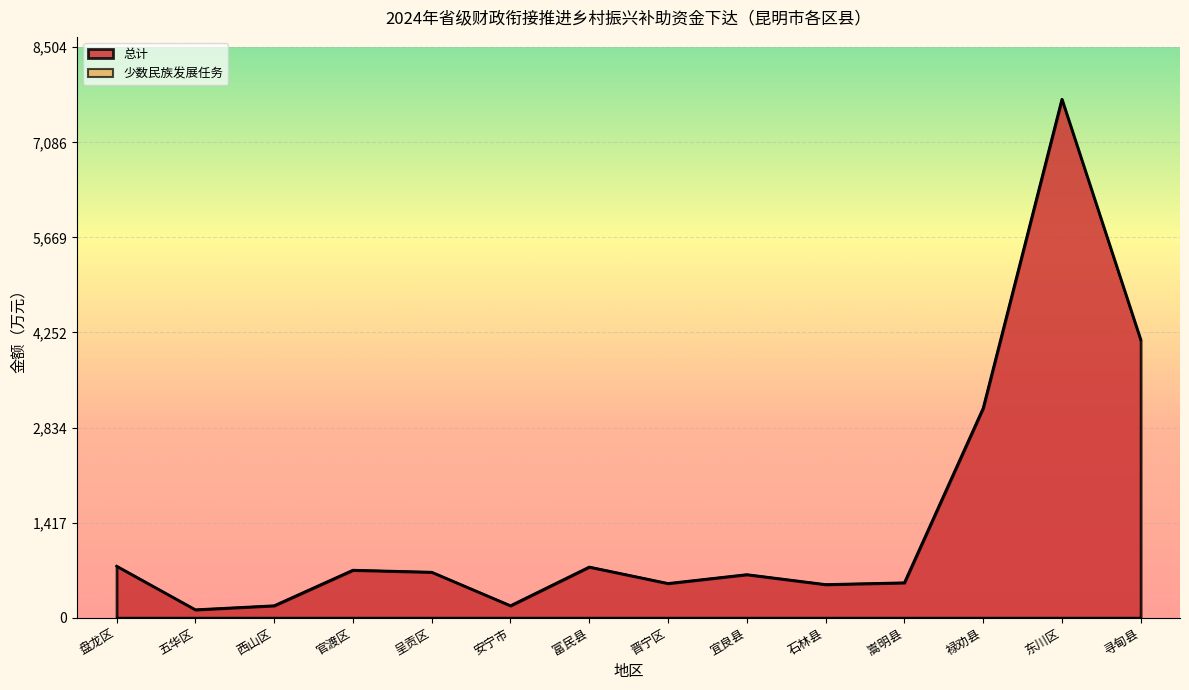

What is the difference between the values at 五华区 and 宜良县?

524